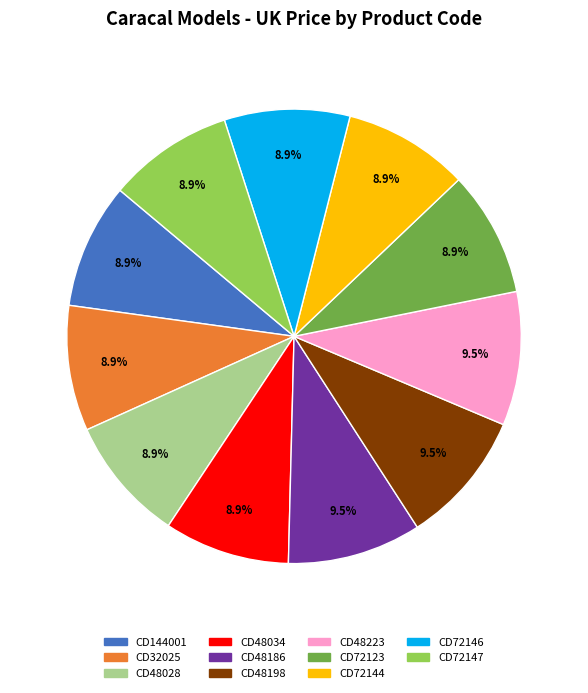

Which has a higher value, CD48186 or CD48034?

CD48186